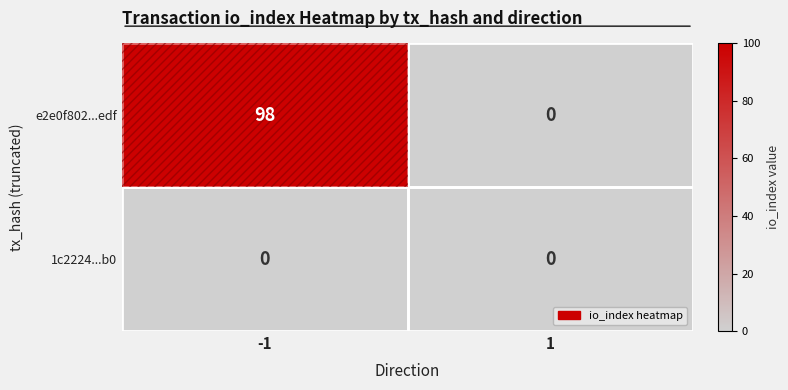

At which category is the sum across all series the highest?

-1